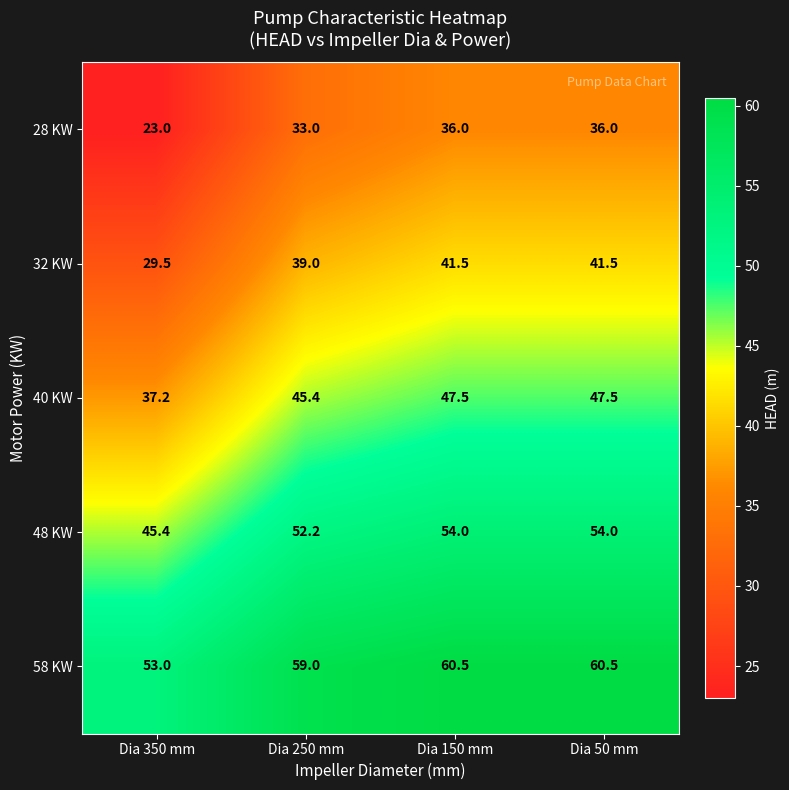

What is the minimum value shown in the chart?

23.0